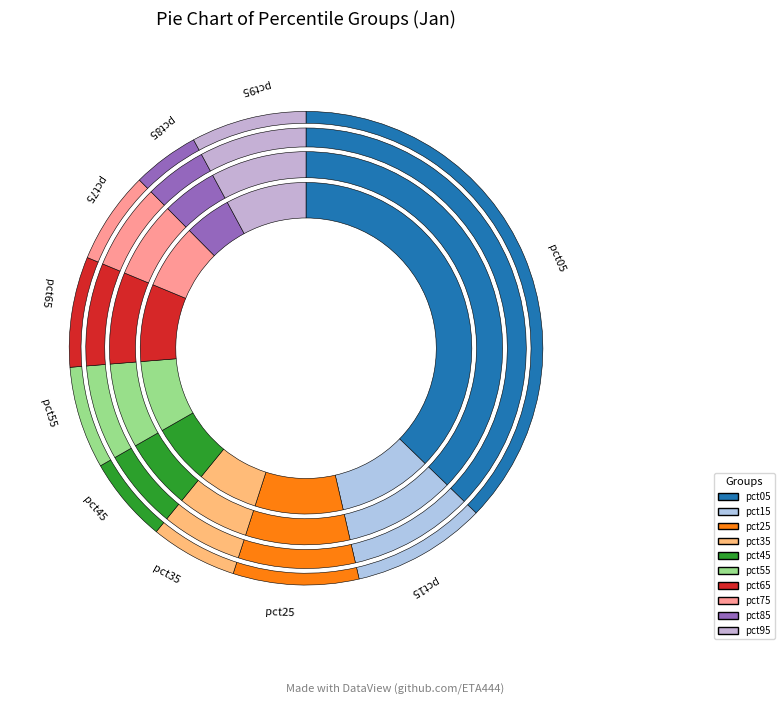

True or false: pct35 accounts for 1% of the total.

False